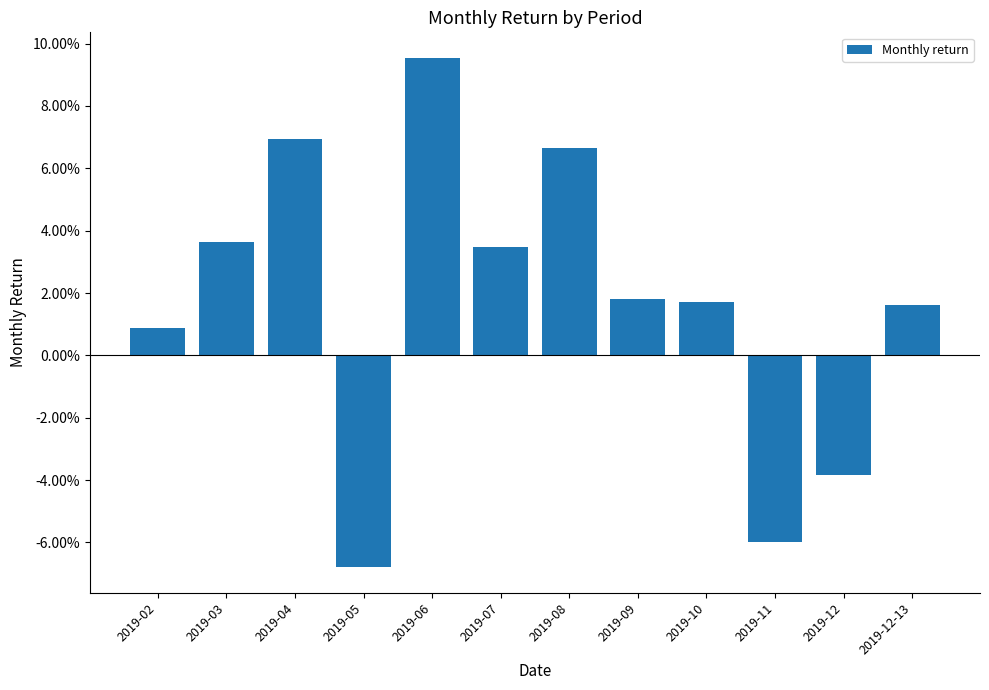

Count the number of values greater than 0.

9